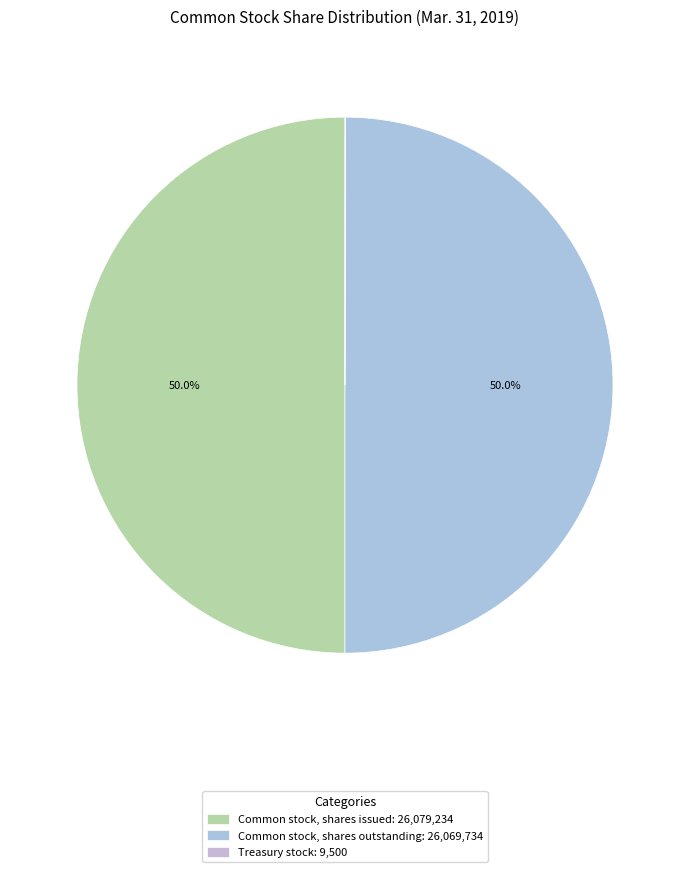

Combined, do Treasury stock and Common stock, shares outstanding account for over 50%?

No